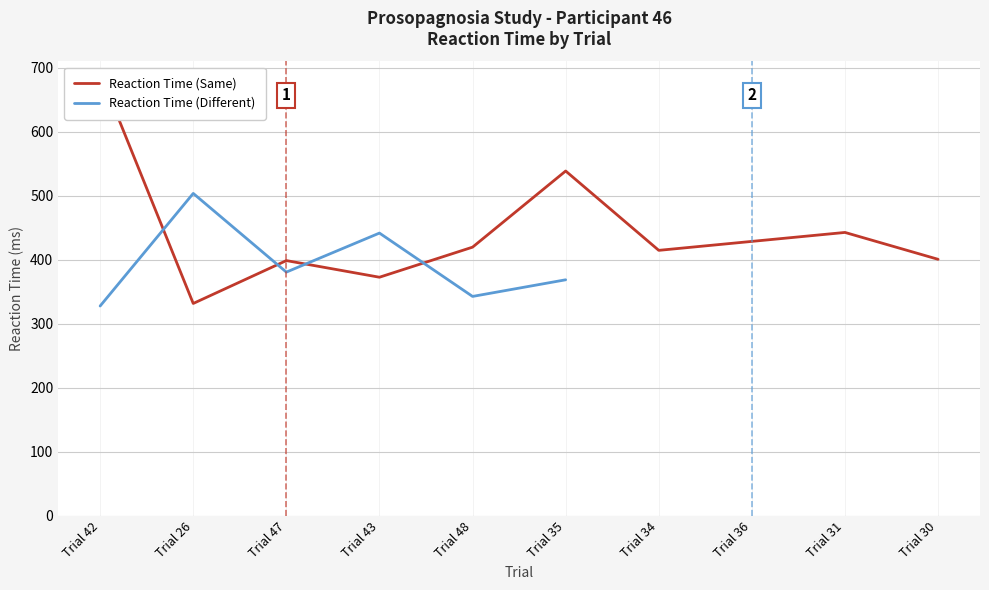

What is the maximum value shown in the chart?

692.0